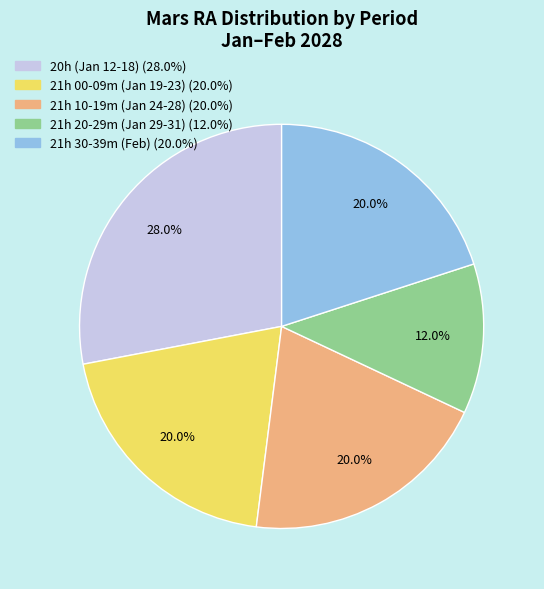

Is there a majority slice in this chart?

No